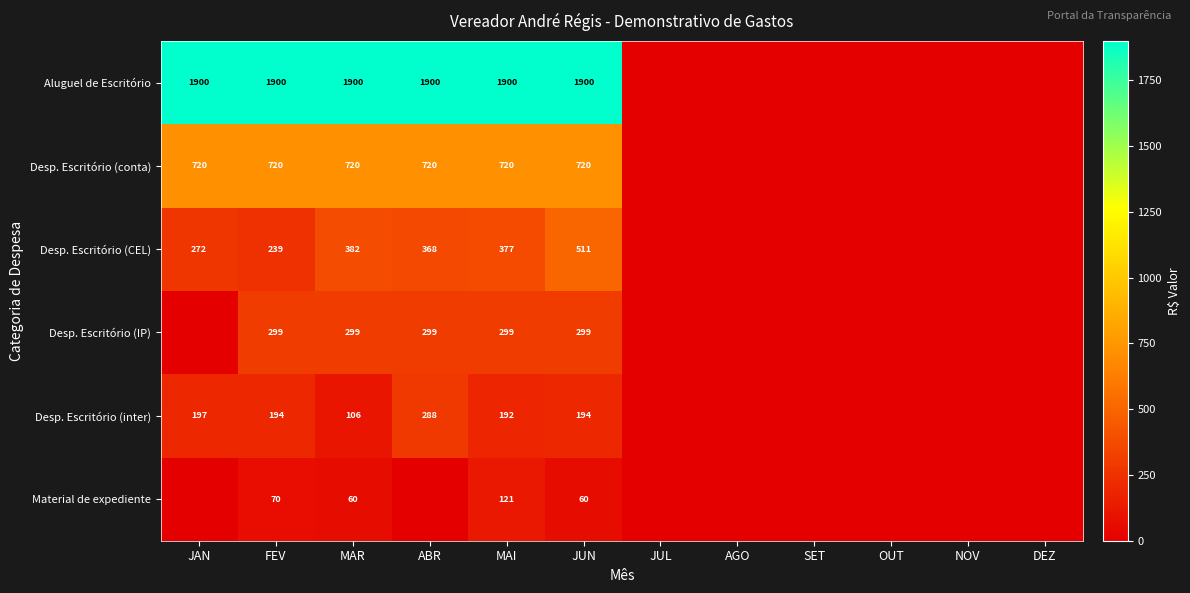

What is the spread (max minus min) of values at JUN?

1840